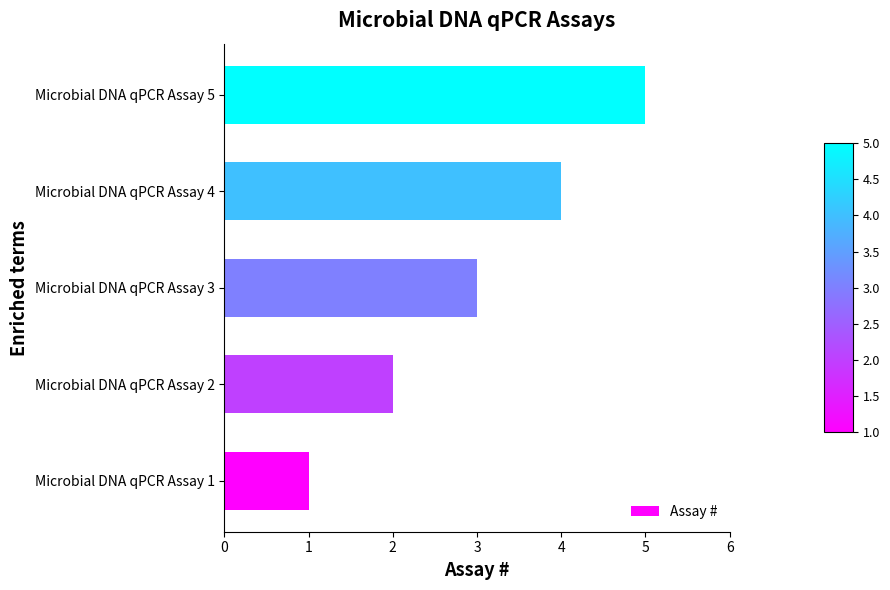

True or false: the data shows 5 at Microbial DNA qPCR Assay 5.

True